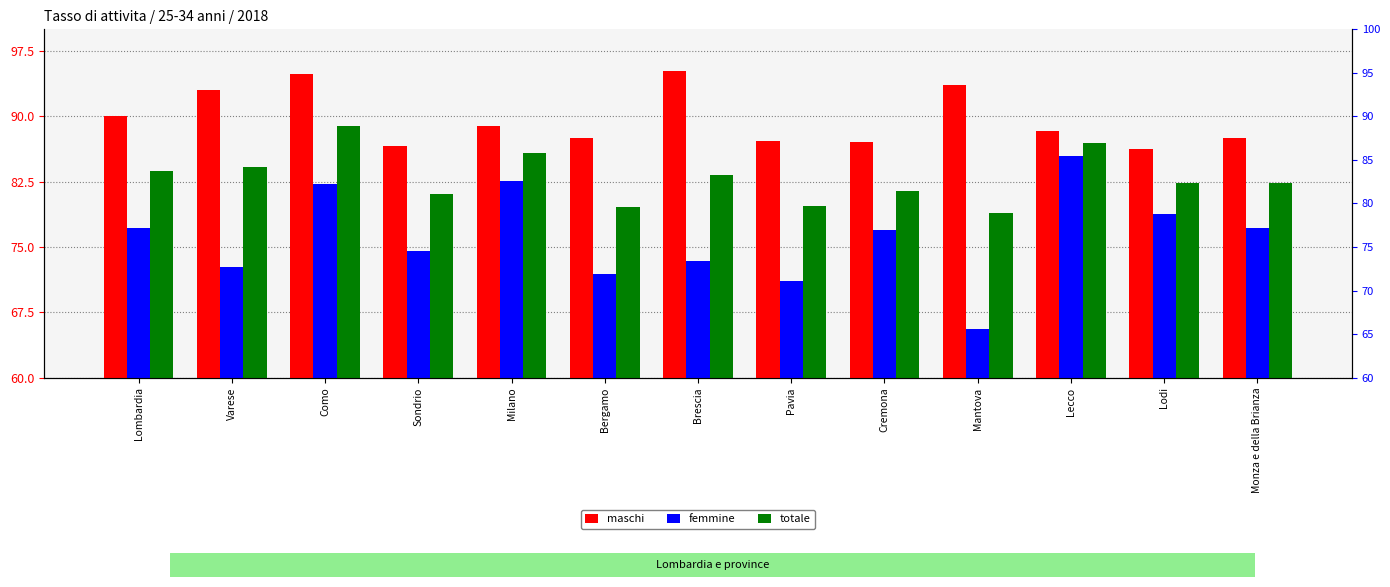

What is the total value across all series at Lodi?

247.4